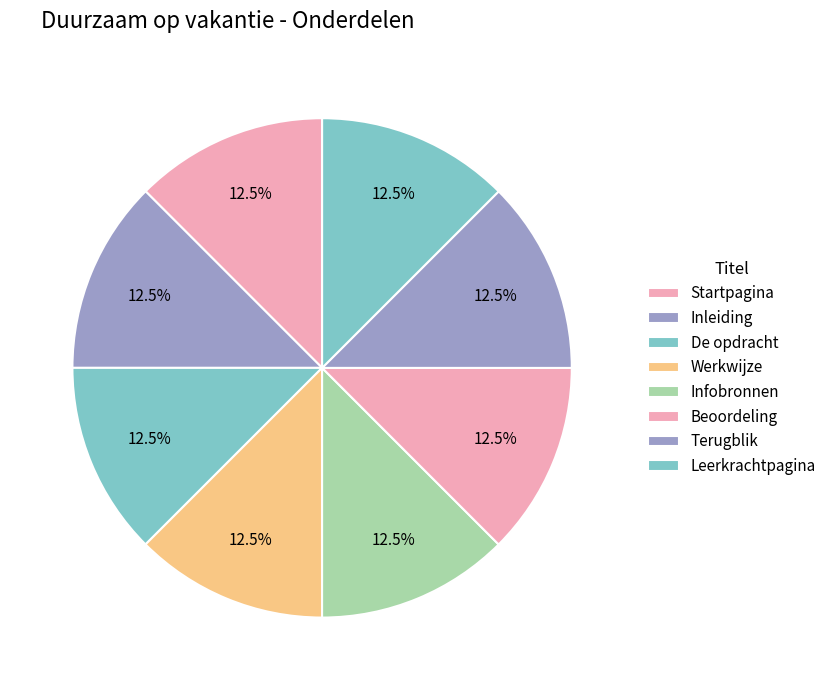

To the nearest percent, what is the combined percentage of Inleiding and De opdracht?

25%